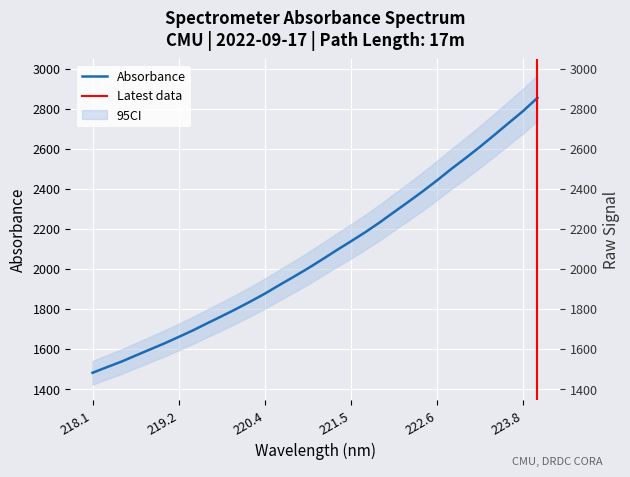

Which category has the highest value across all series?

223.9802